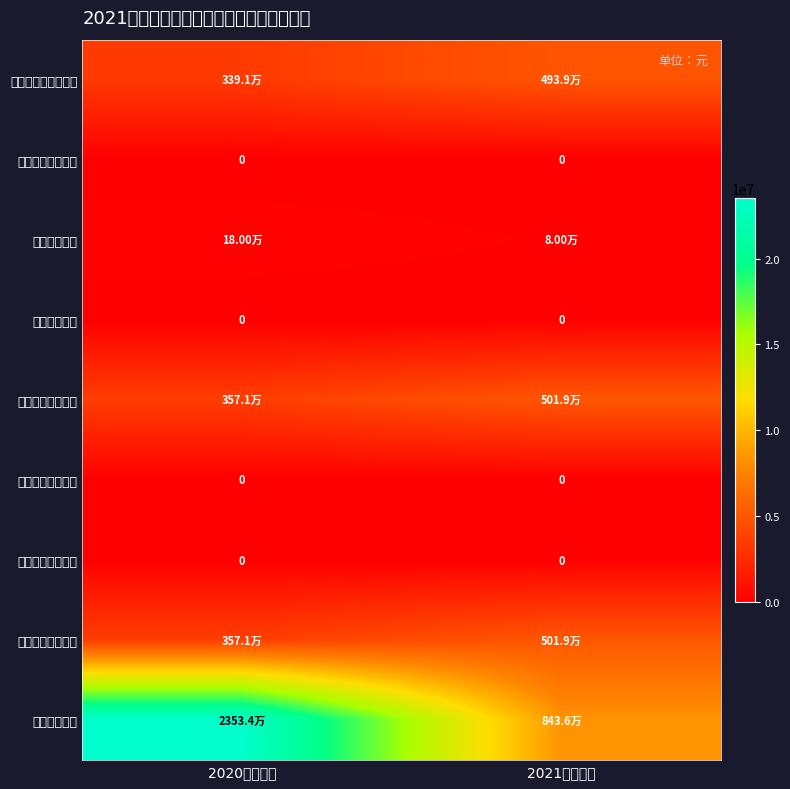

Which series changed the most between 2020年执行数 and 2021年预算数?

九、上年结余